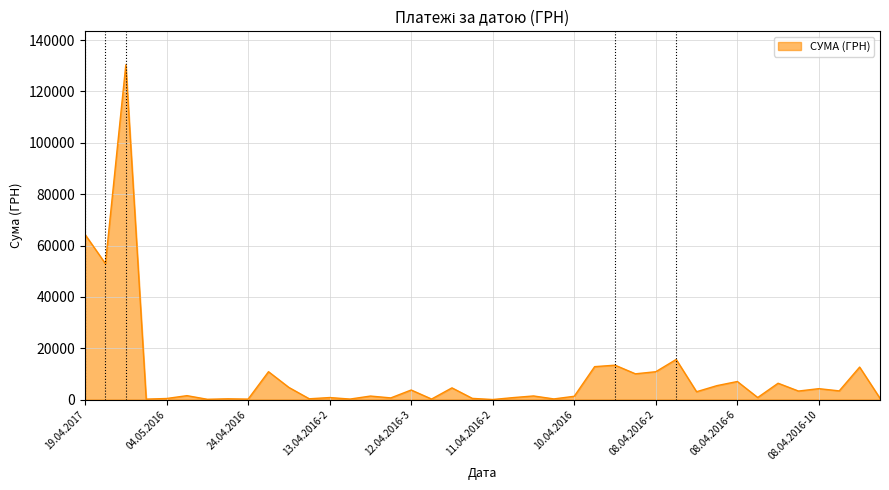

What is the difference between the maximum and minimum values?

130357.3